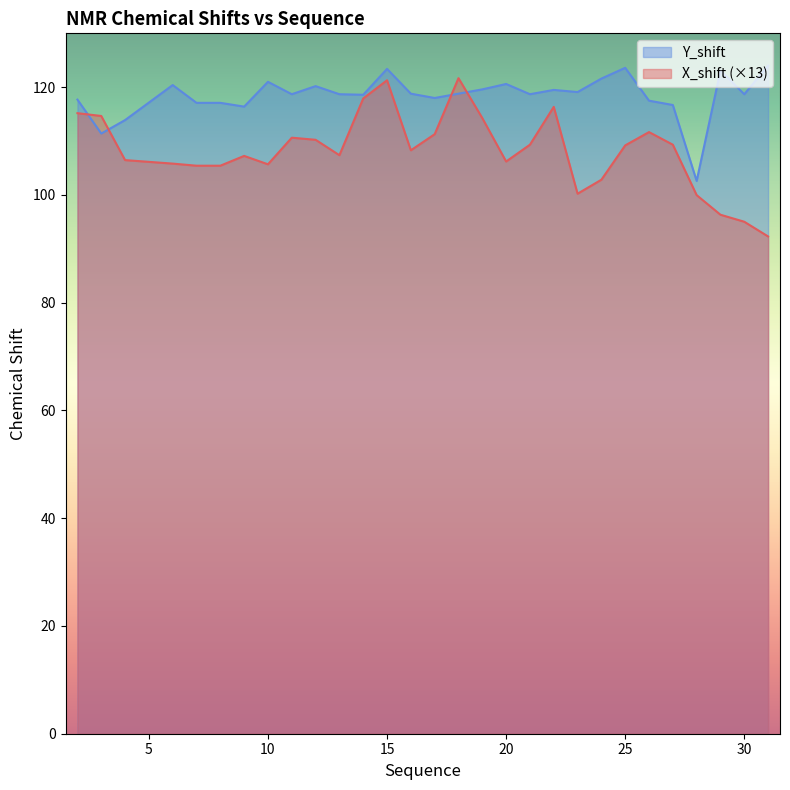

Where do X_shift and Y_shift first cross each other?

2 and 3